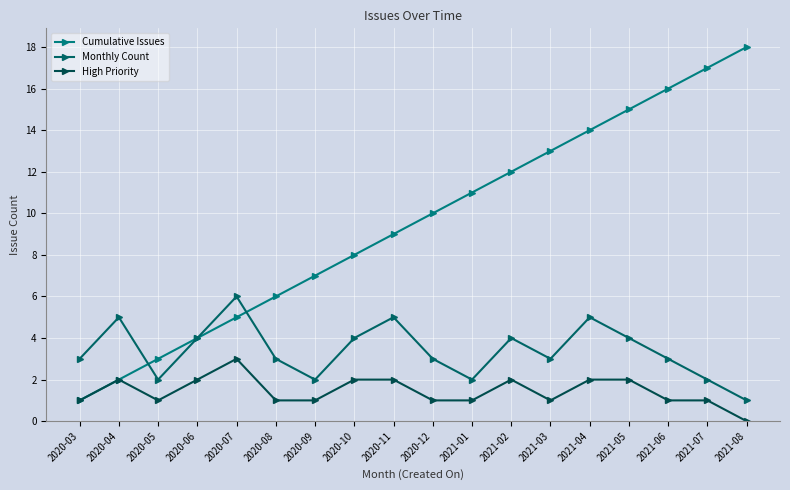

At which label is Cumulative Issues closest to 9?

2020-11